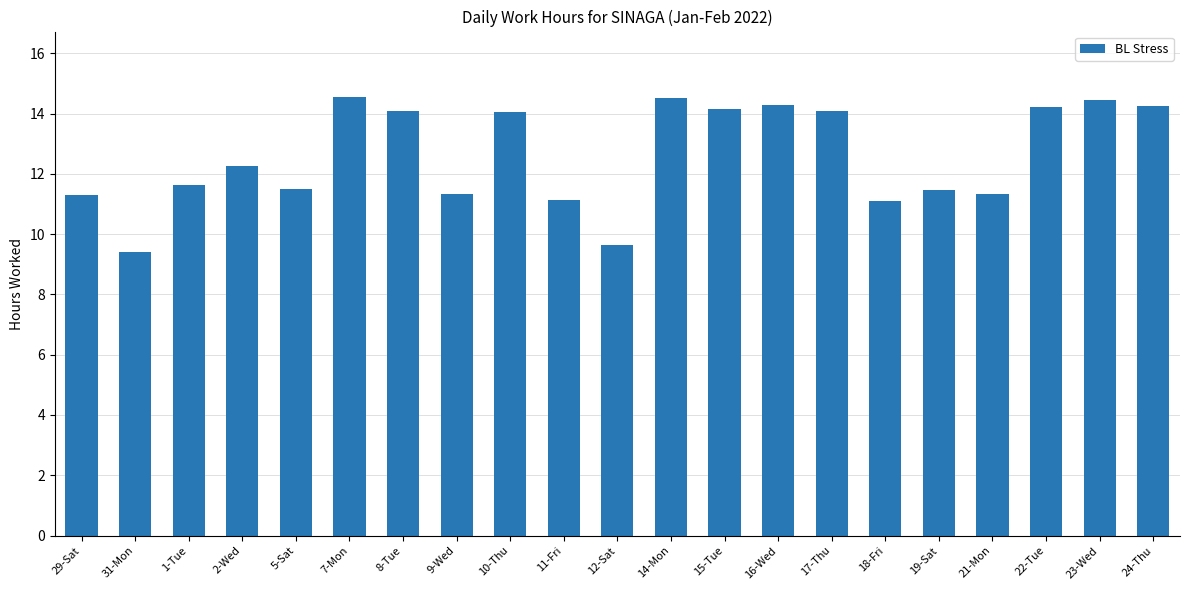

The value at 10-Thu is 14.1. True or false?

True